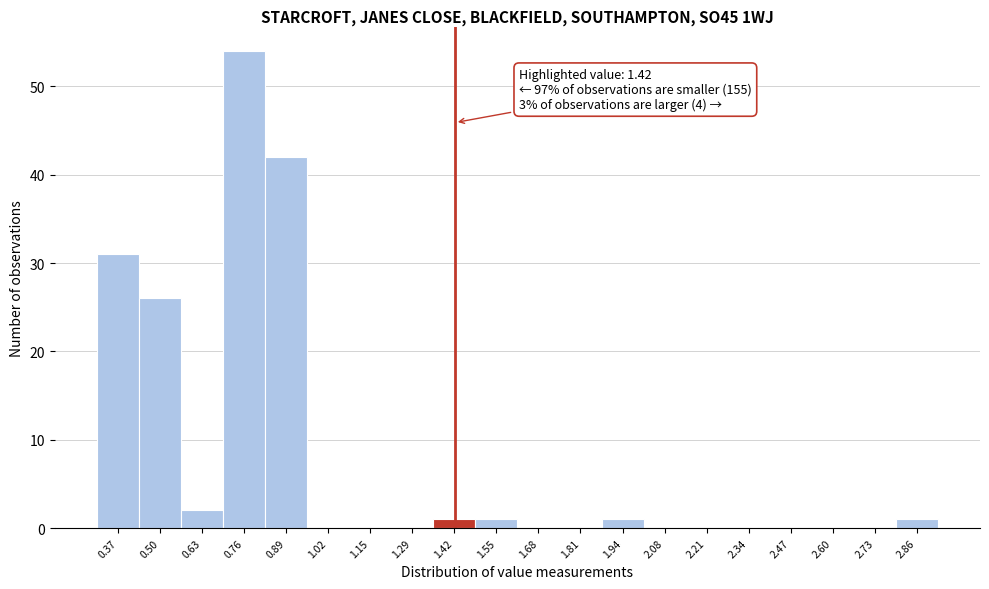

Which range on the x-axis has the tallest bar?

0.70 to 0.82